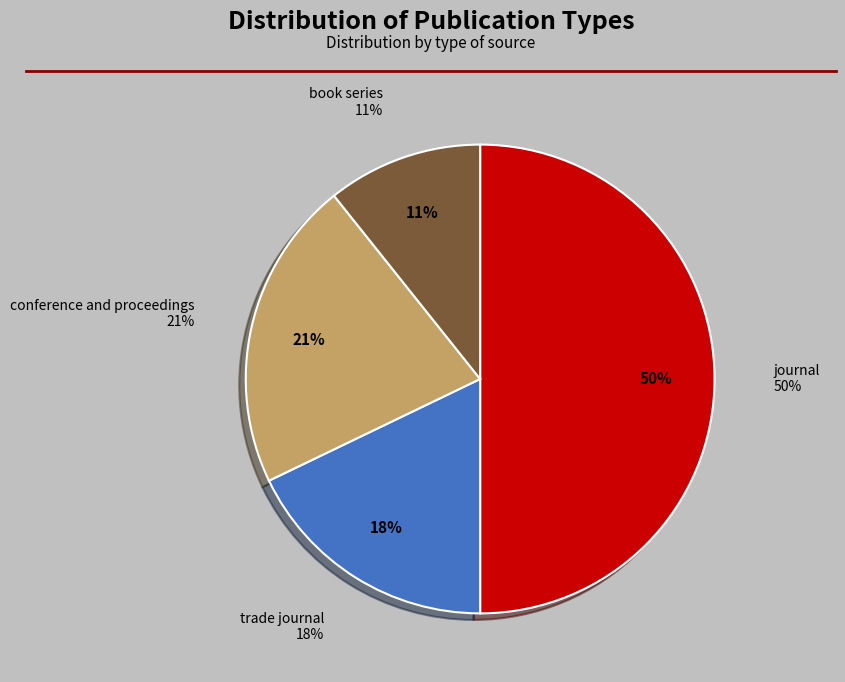

Is it true that book series is 18% of the pie?

False